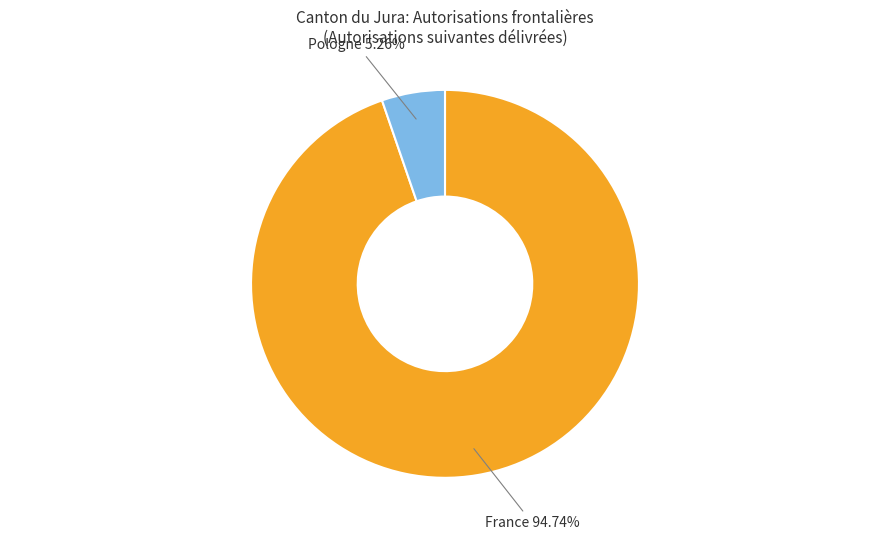

How much of the chart is everything except France?

5.3%